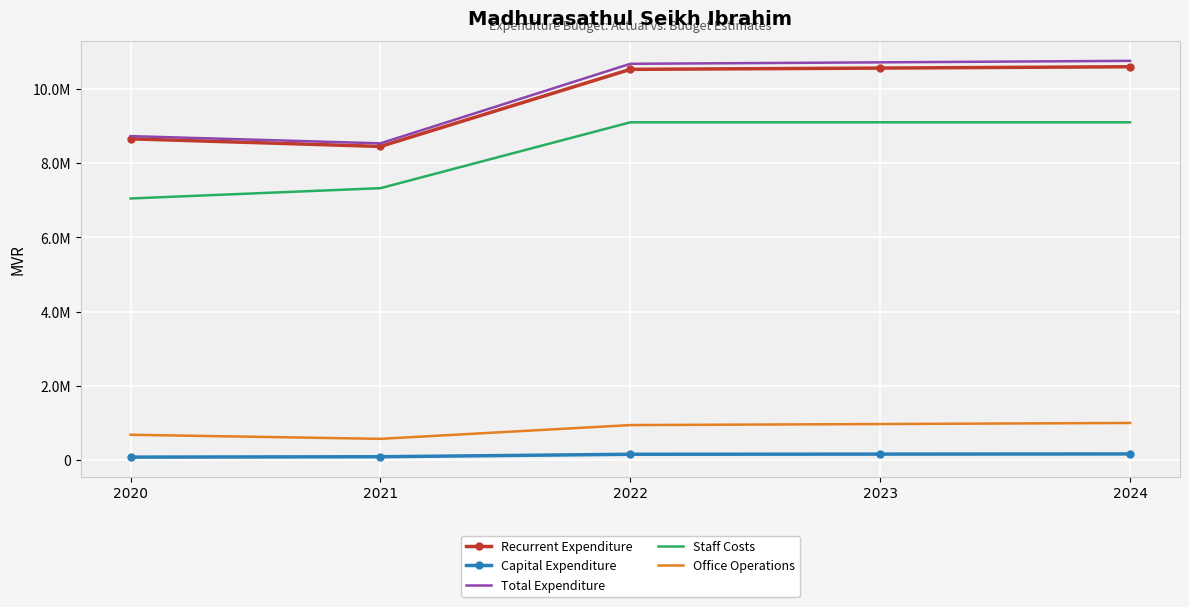

Which has a higher value, 2024 or 2020?

2024